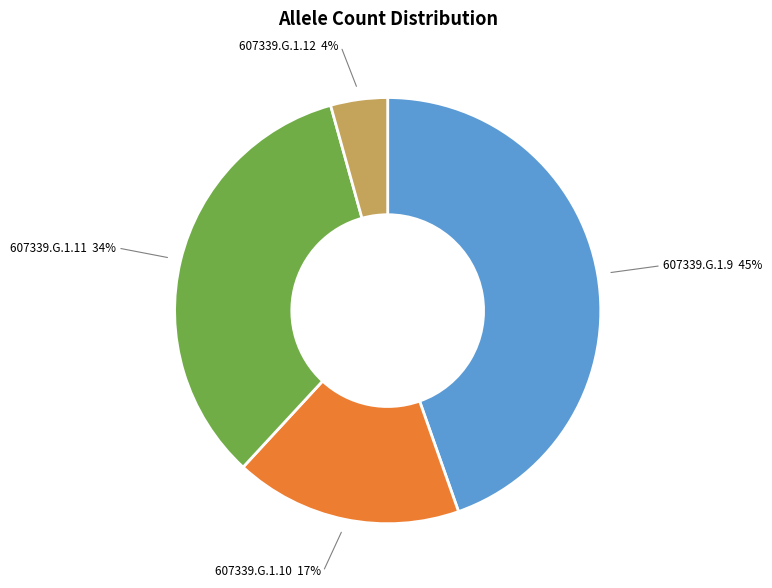

How many slices are in this pie chart?

4